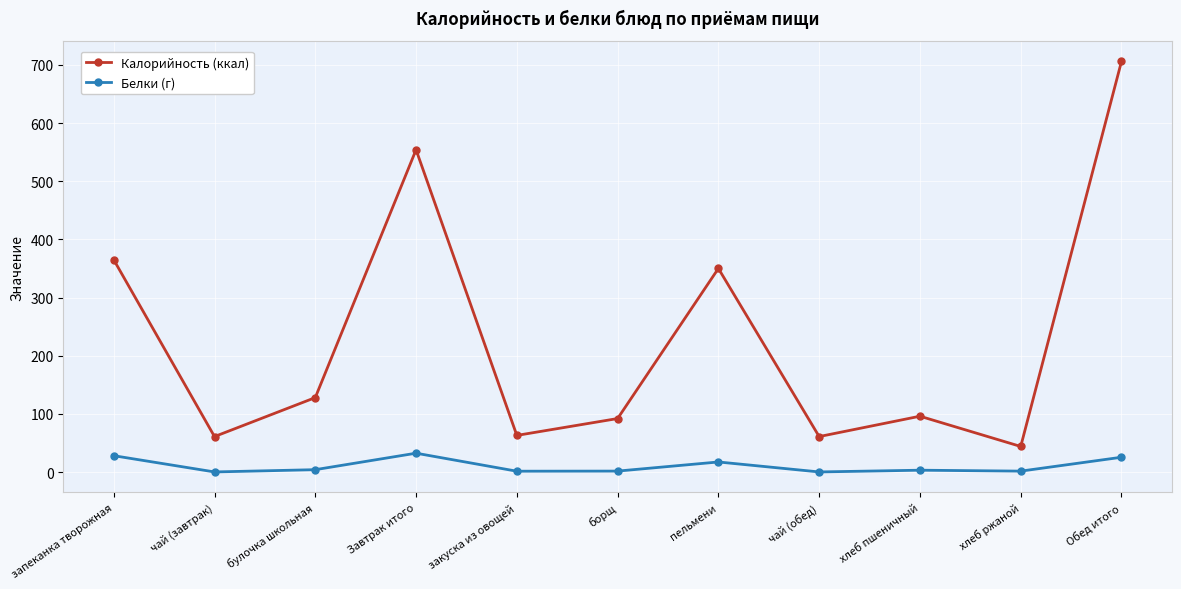

Rank the series by their maximum value, from lowest to highest.

Белки (г), Калорийность (ккал)